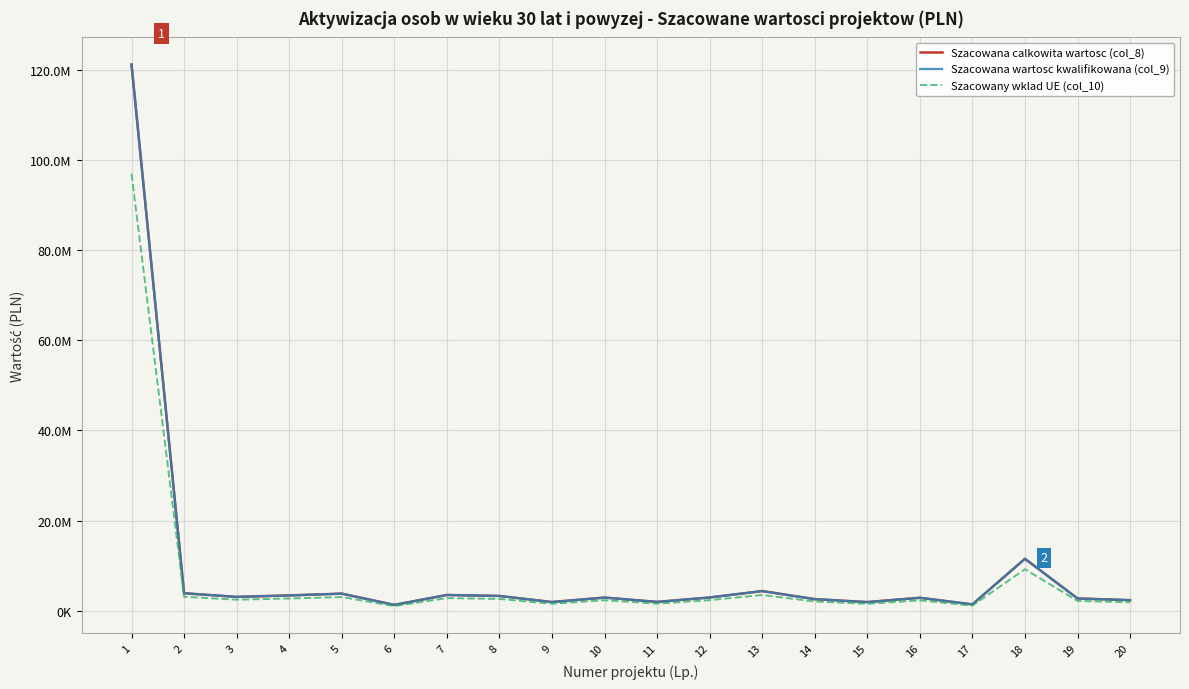

Does the chart have visible grid lines?

Yes